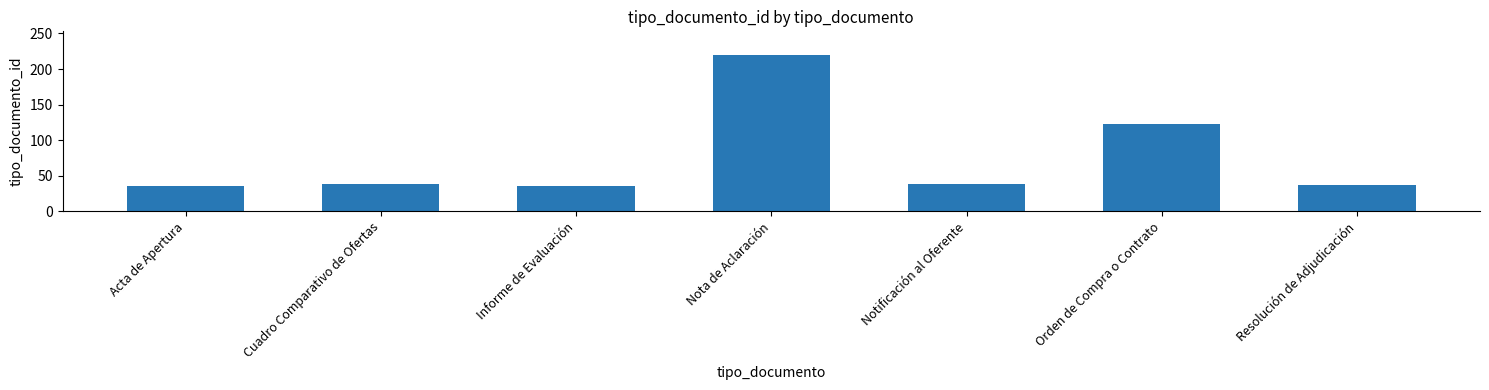

How many distinct data groups are displayed?

1